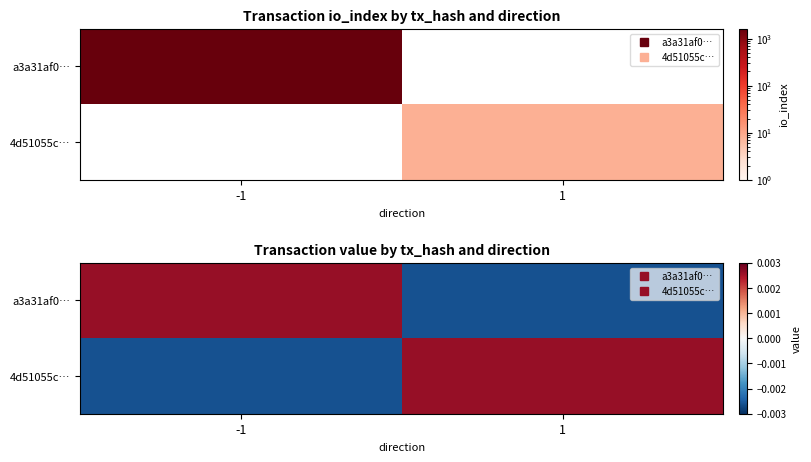

How many categories are shown in the chart?

2